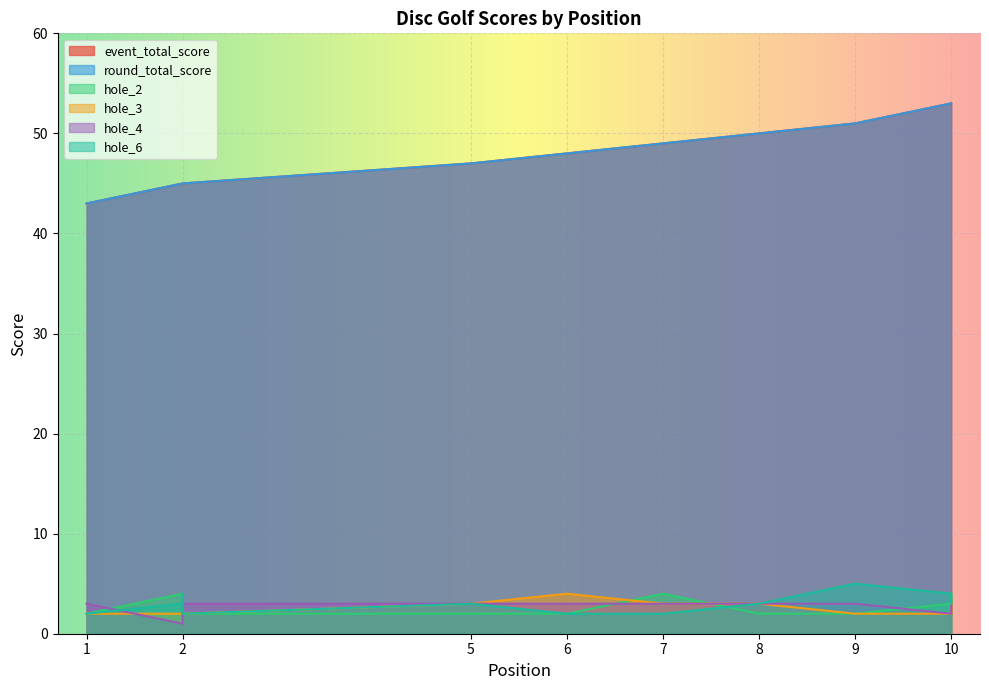

Rank the series at 10 from highest to lowest value.

event_total_score, round_total_score, hole_6, hole_2, hole_3, hole_4